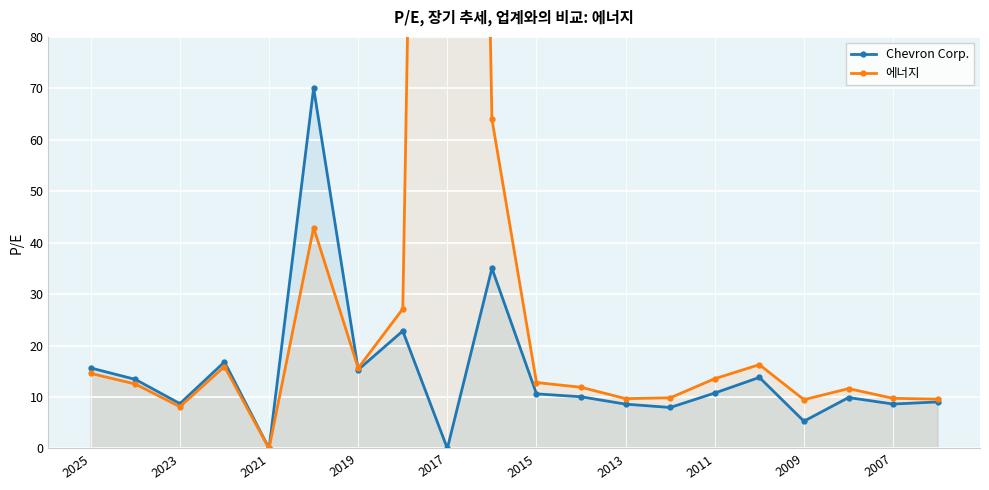

Rank the series by their maximum value, from lowest to highest.

Chevron Corp., 에너지